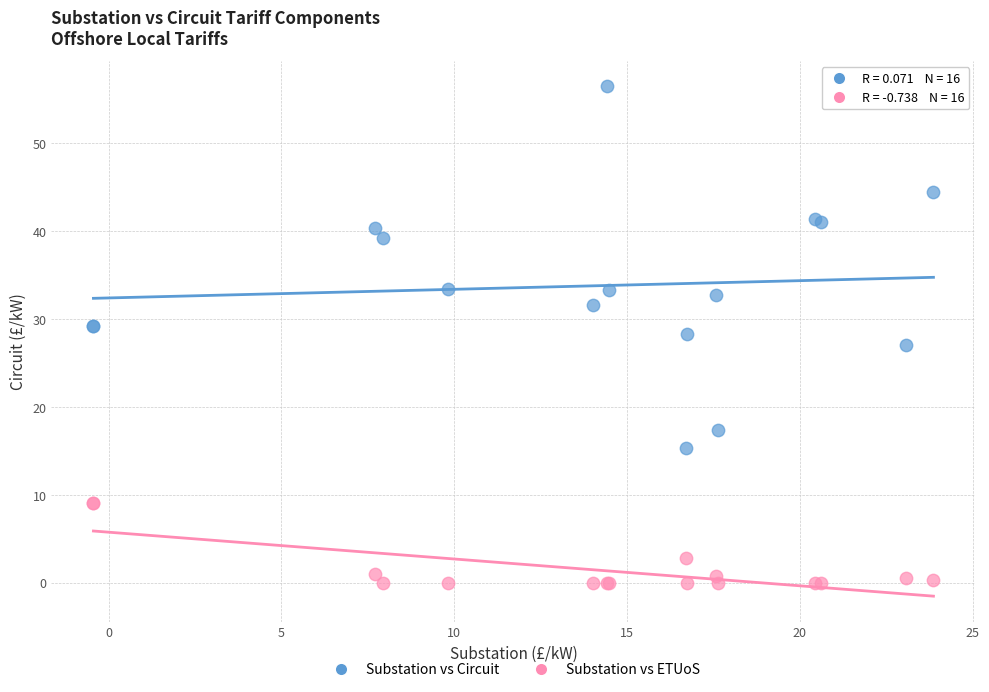

Which series has the widest spread of Y values?

Substation vs Circuit